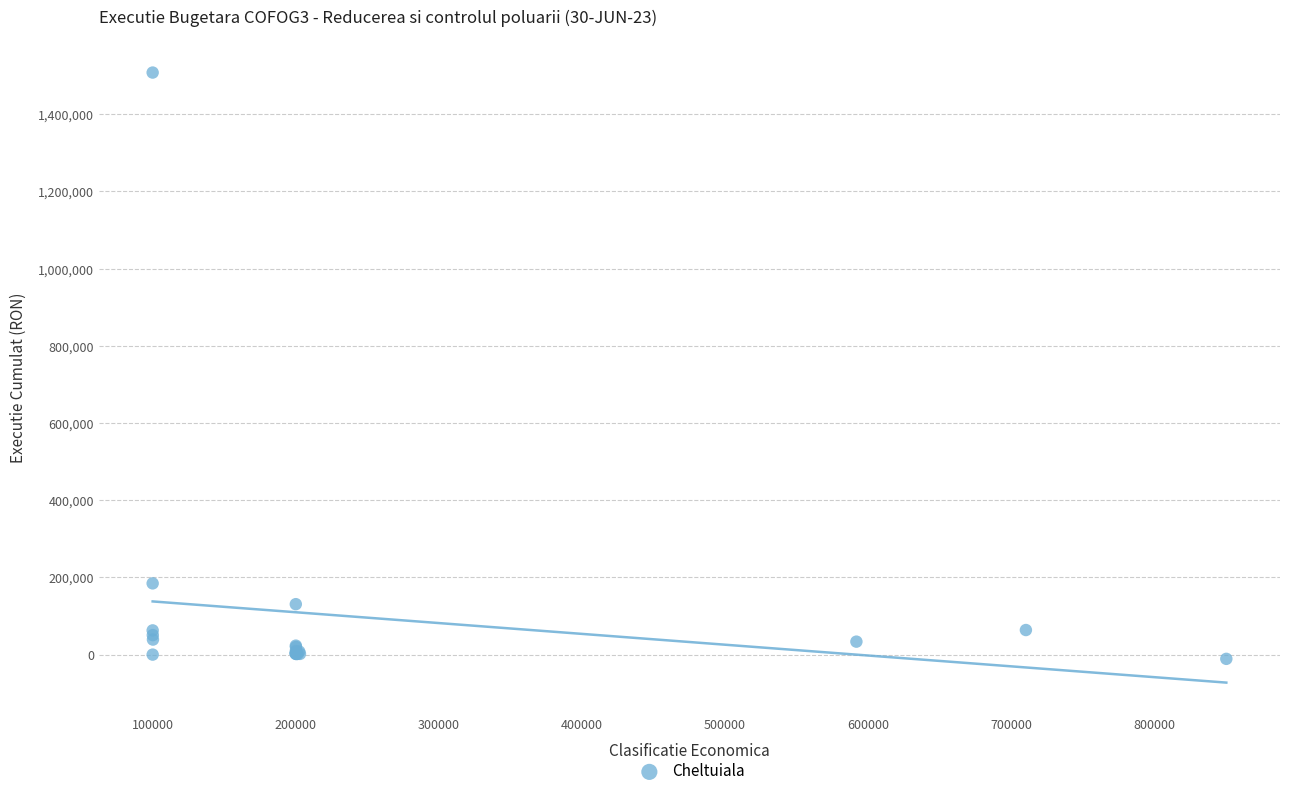

What Y value in the scatter plot is closest to 748584?

184769.0